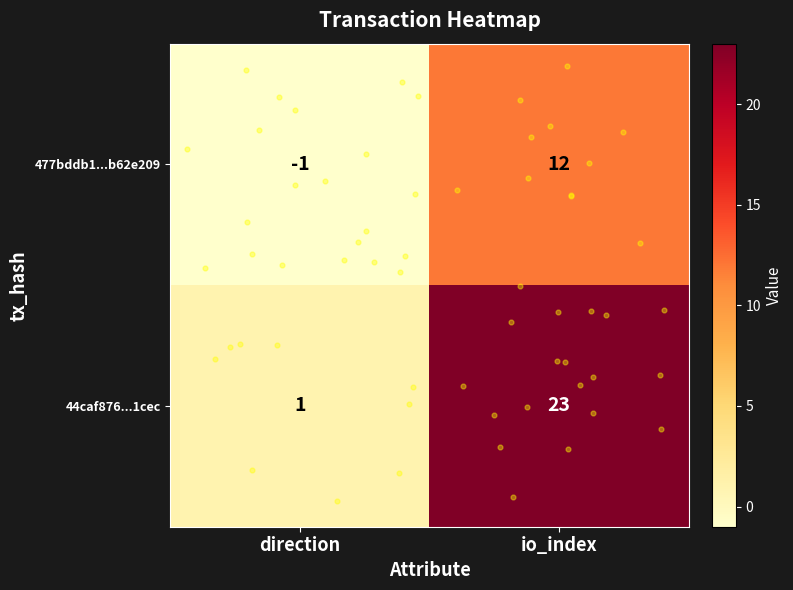

What is the difference between the maximum and minimum values in the 44caf876...1cec series?

22